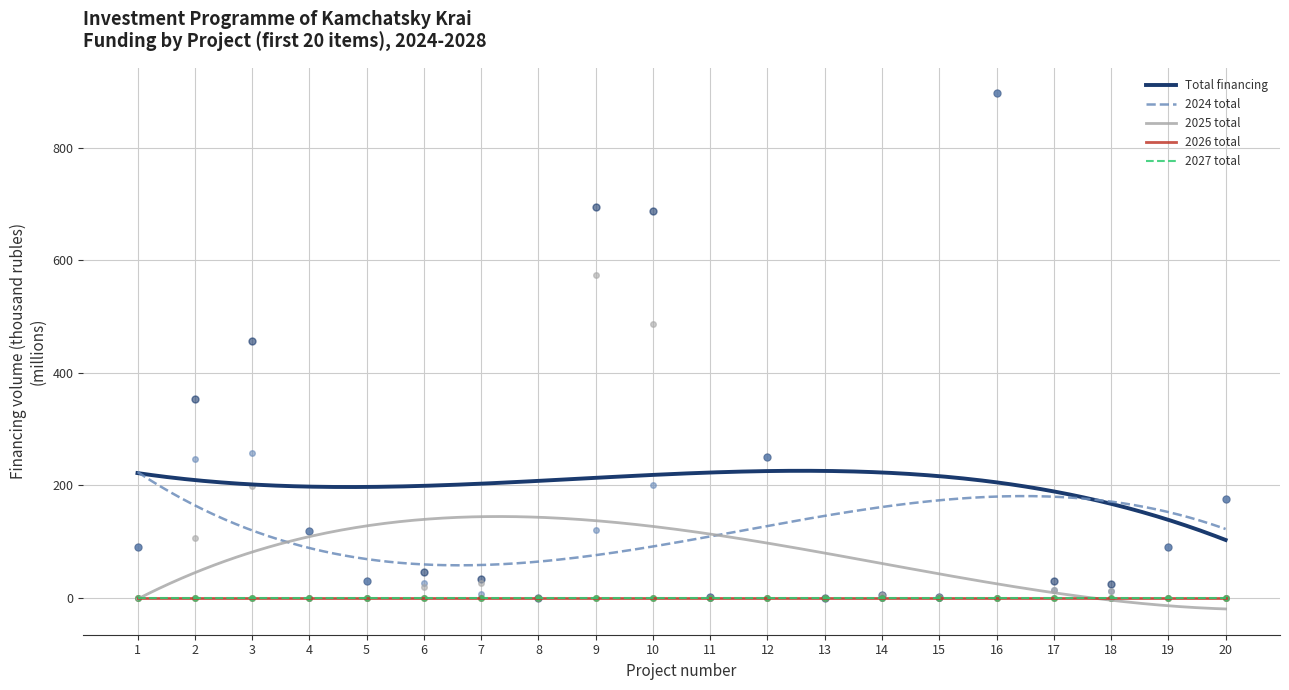

At which category is the sum across all series the highest?

16